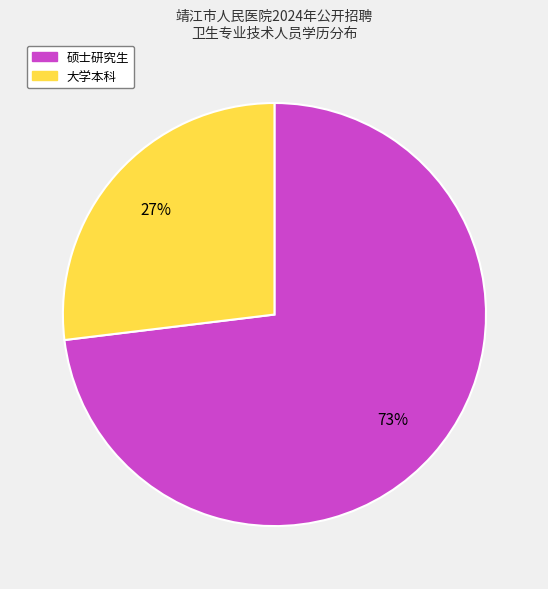

How many slices are in this pie chart?

2